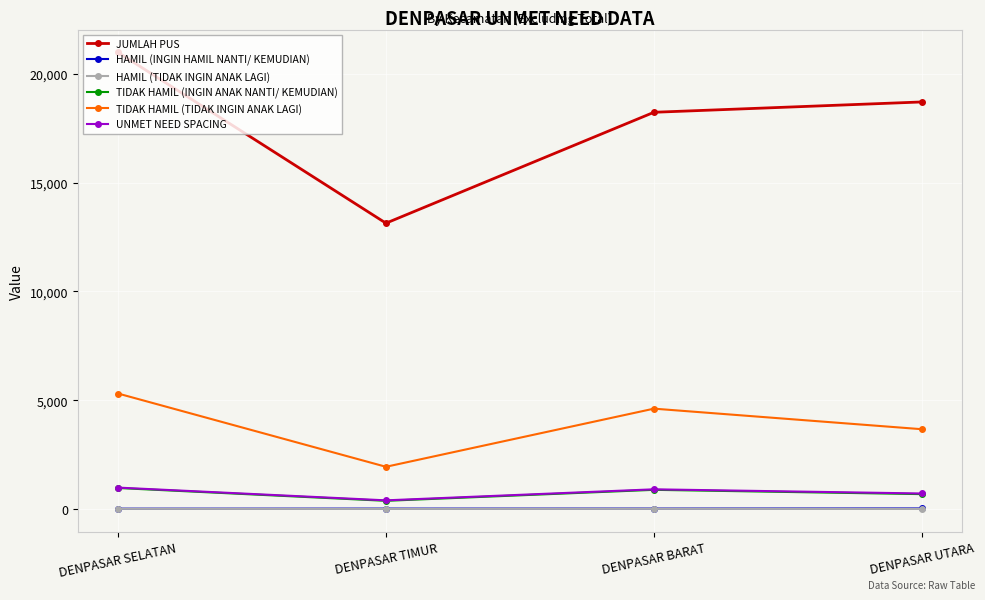

True or false: JUMLAH PUS has a value of 36373 at DENPASAR SELATAN.

False